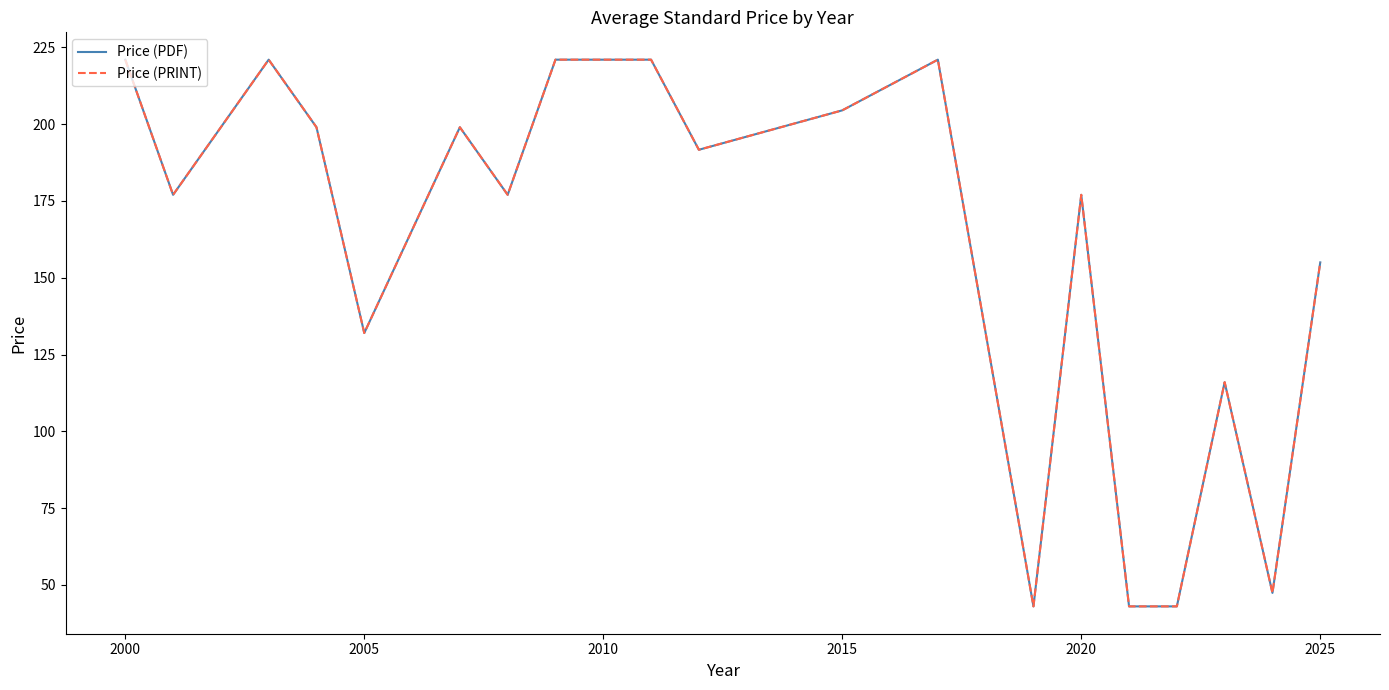

Does the chart display data point markers on the line(s)?

No